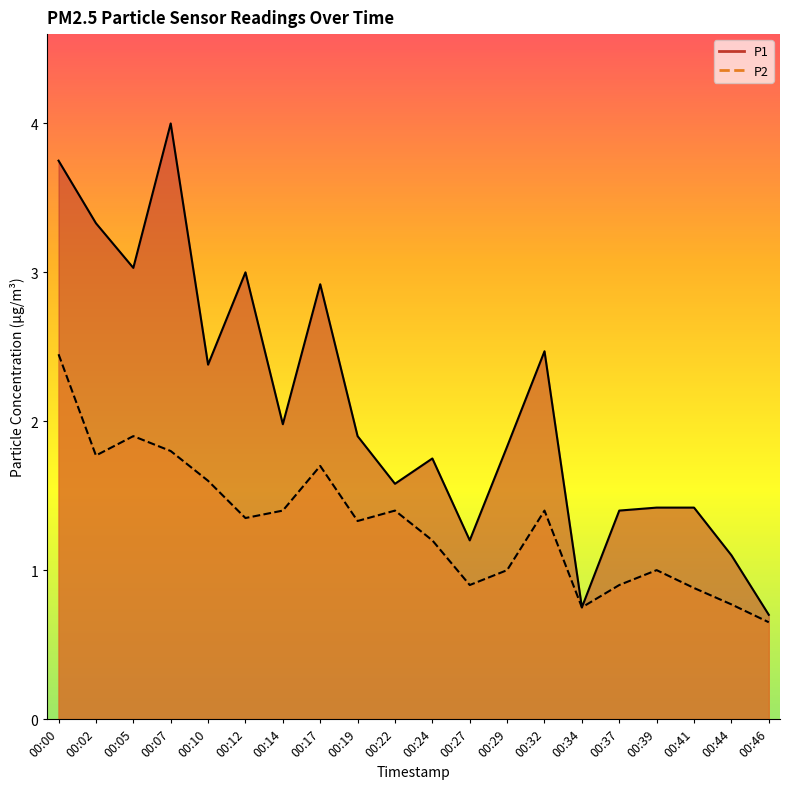

What value does the P1 series have at 00:29?

1.8